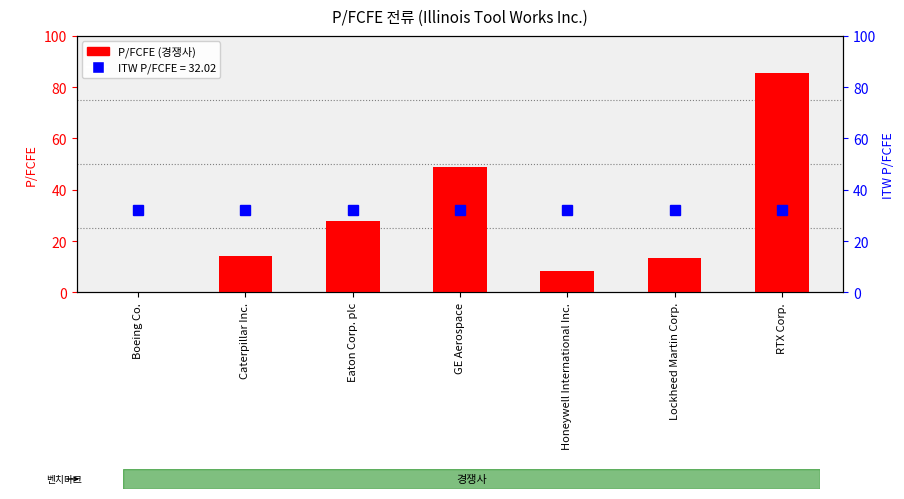

What is the maximum value shown in the chart?

85.5